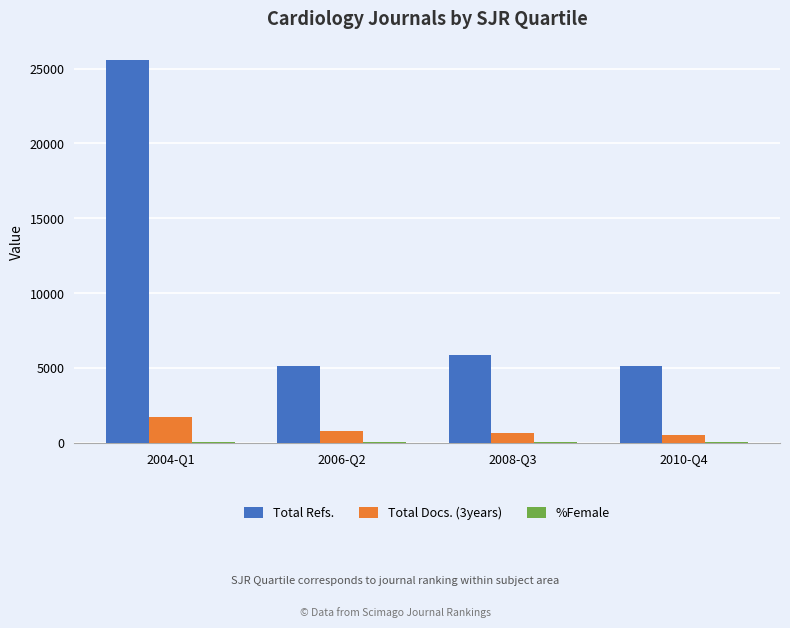

Which label corresponds to the largest value in the chart?

2004-Q1